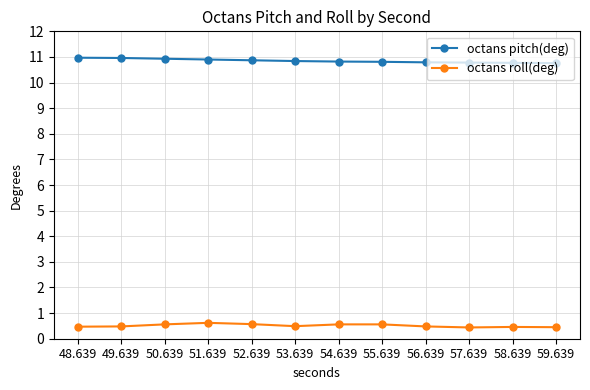

What is the label of the 2nd point from the left?

49.639